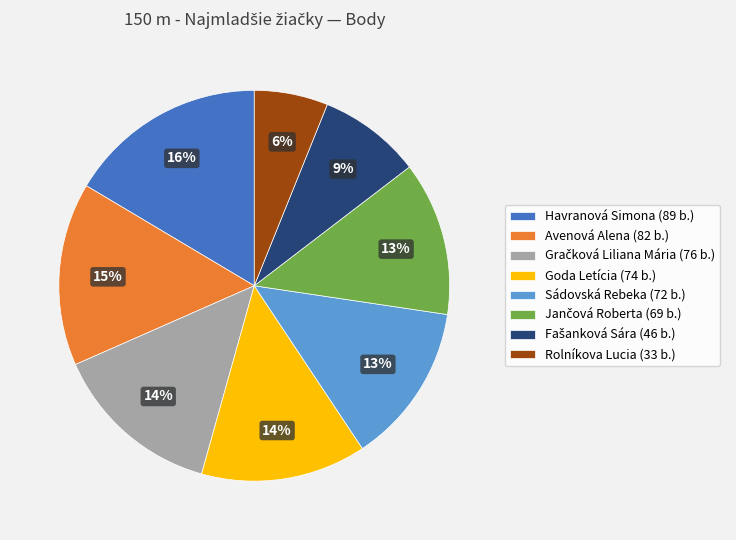

The Goda Letícia (74 b.) slice represents 14% of the pie. True or false?

True